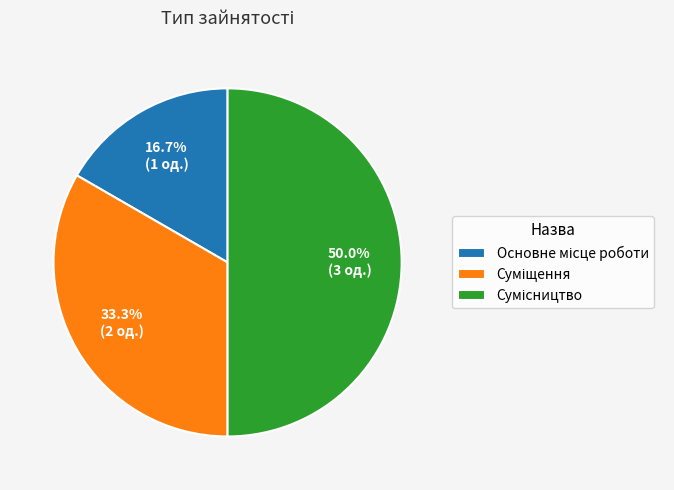

How many segments does this pie chart have?

3